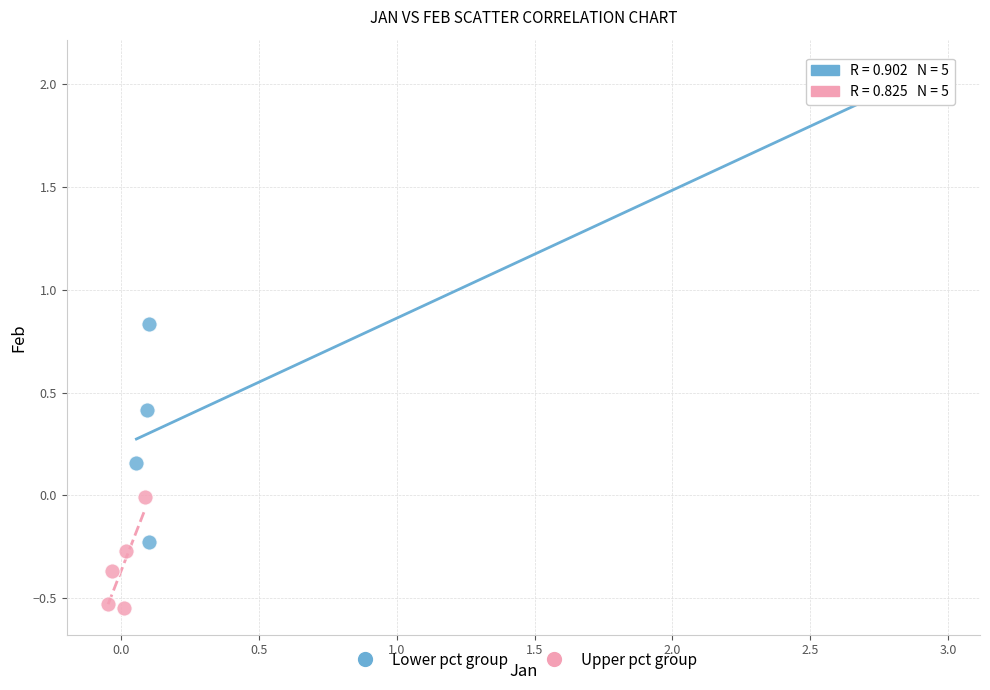

Which series contains the highest Y value?

Lower pct group